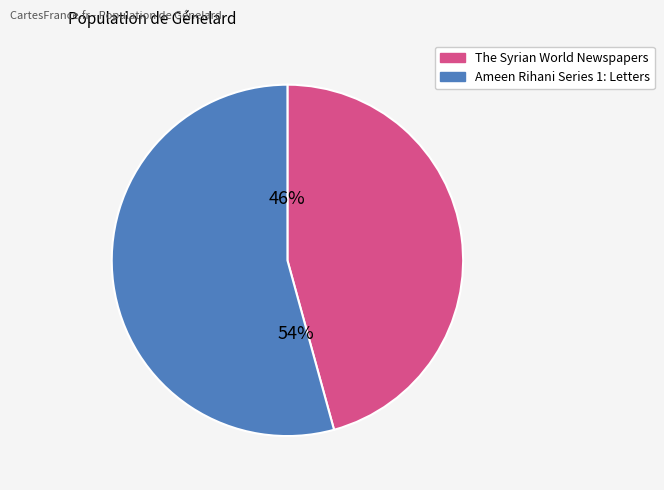

Is the sum of Ameen Rihani Series 1: Letters and The Syrian World Newspapers greater than half?

Yes